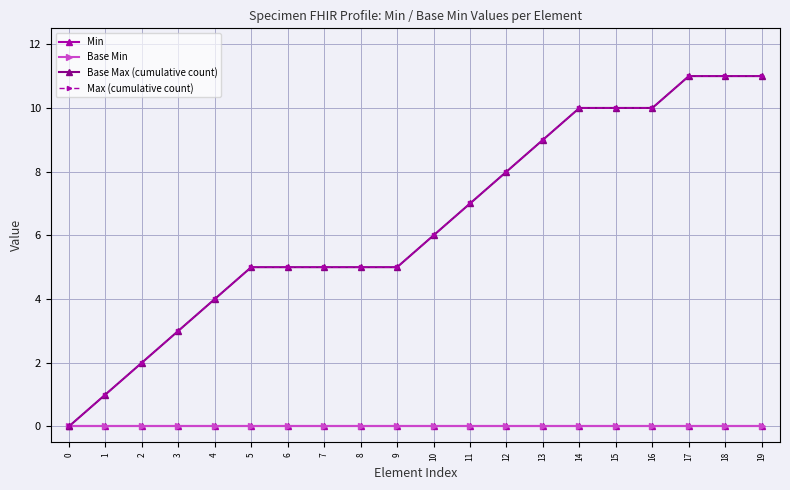

At which category is the sum across all series the highest?

17